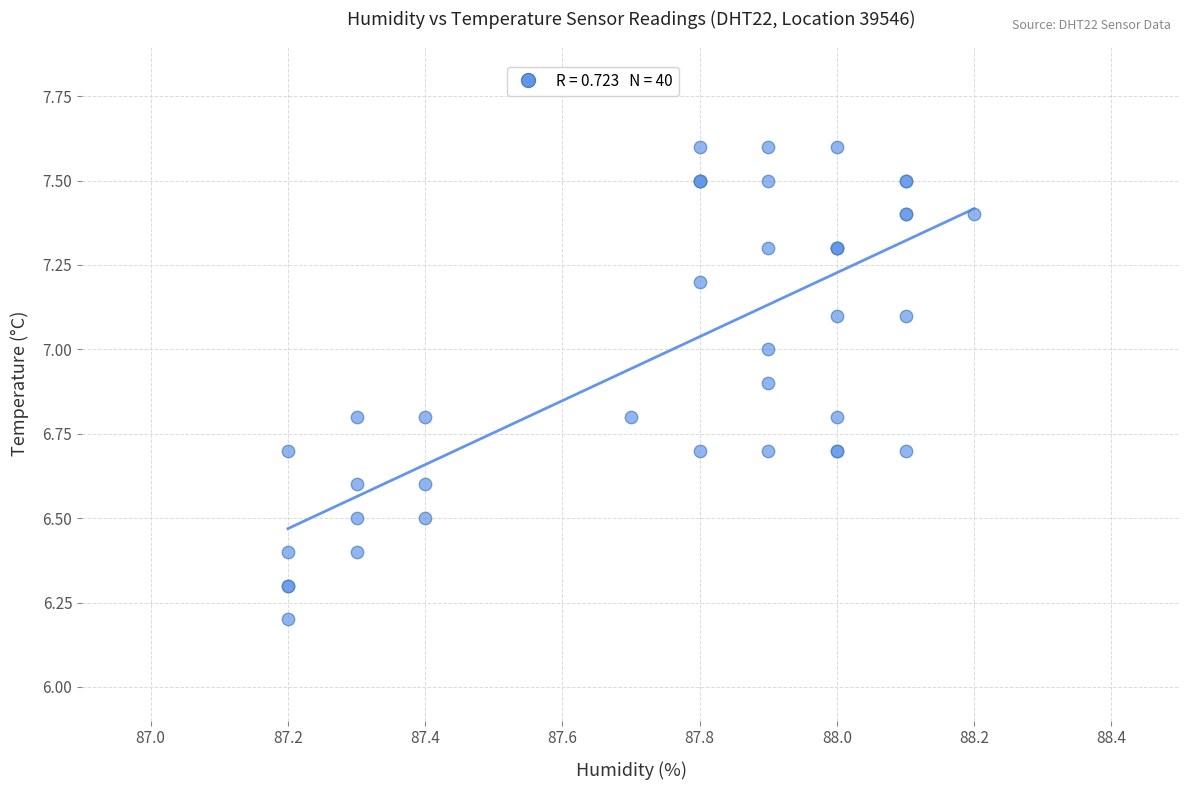

What Y value in the scatter plot is closest to 6?

6.2